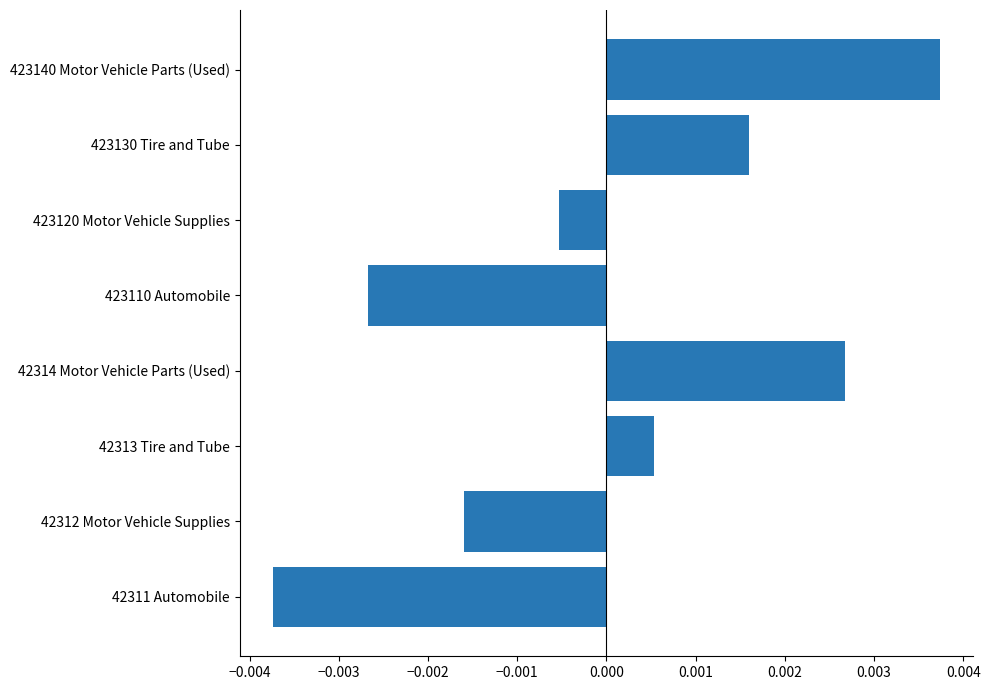

Which category has the lowest value across all series?

42311 Automobile